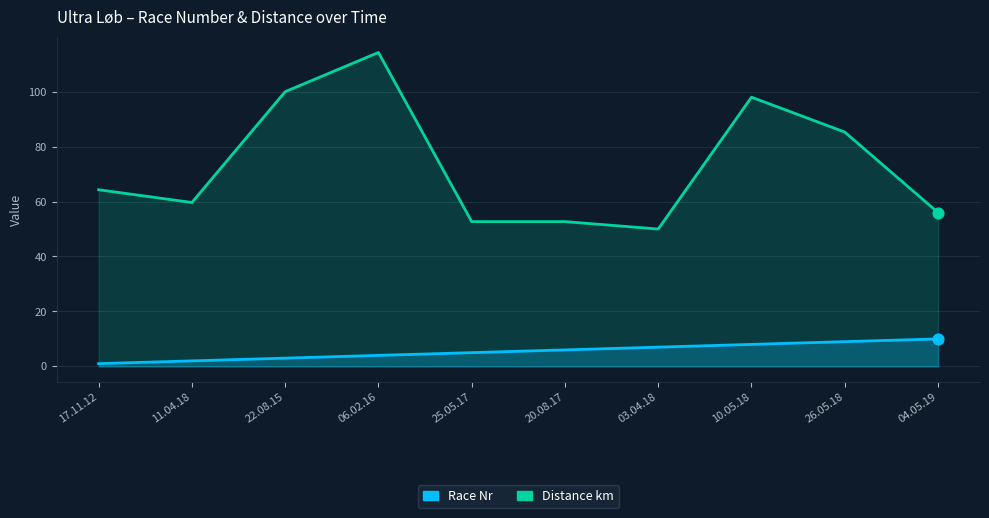

Is the value of Race Nr at 17.11.12 greater than the value of Distance km at 10.05.18?

No